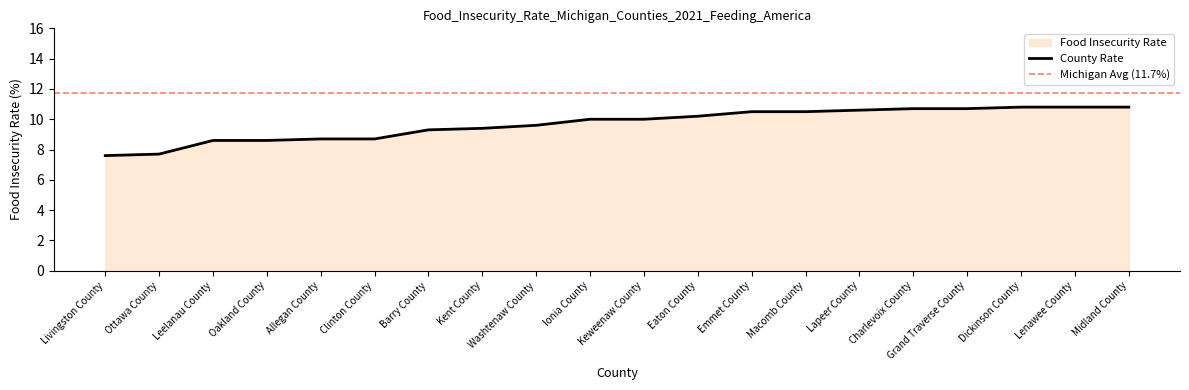

What is the maximum value shown in the chart?

10.8